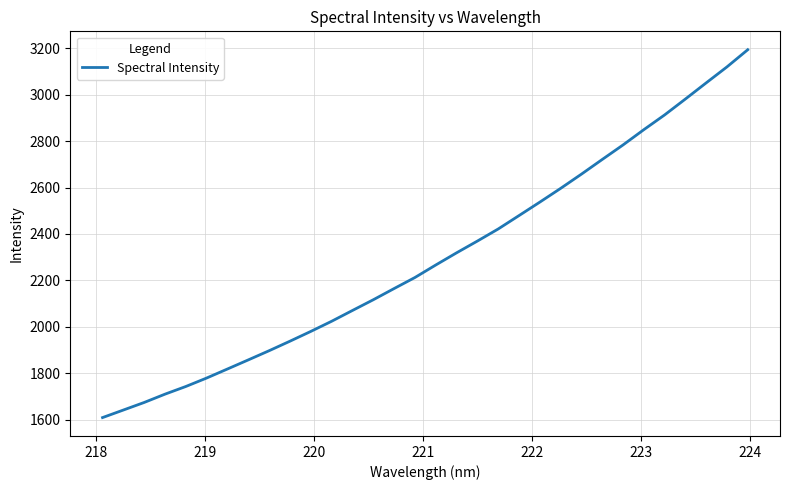

What is the minimum value shown in the chart?

1608.4